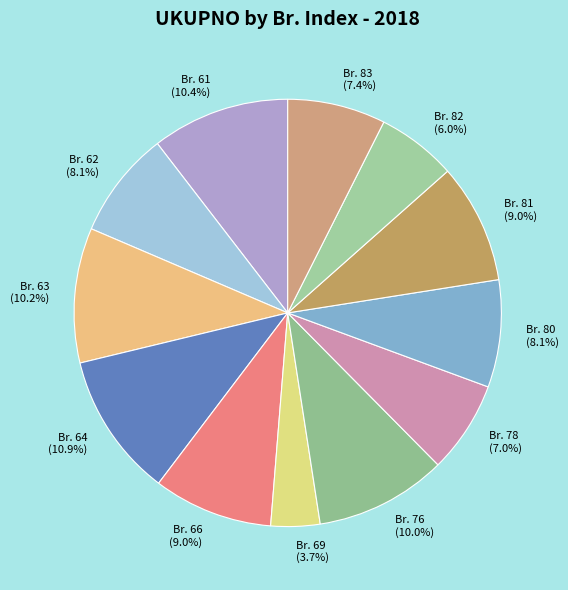

How much of the chart is everything except Br. 83?

92.6%